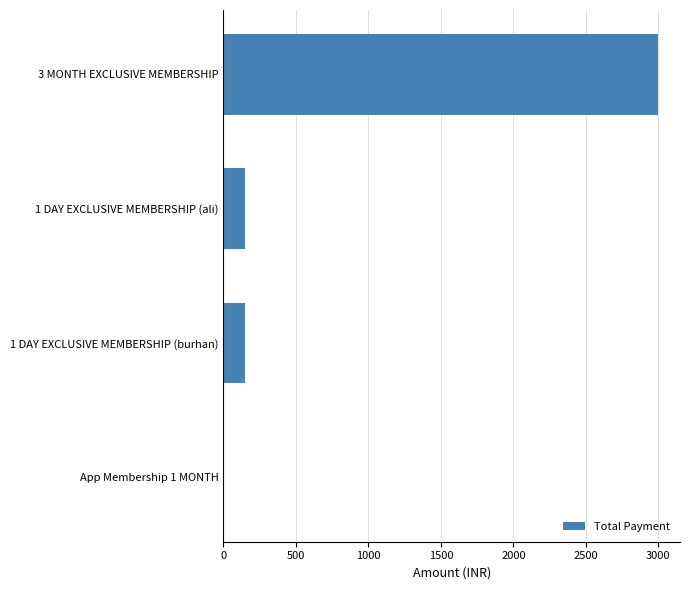

The value at 1 DAY EXCLUSIVE MEMBERSHIP (ali) is 150. True or false?

True